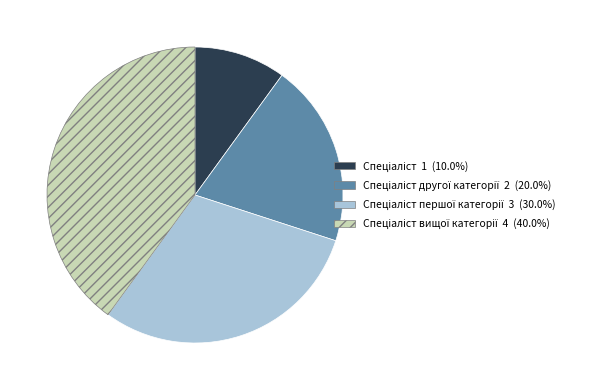

Is there a majority slice in this chart?

No